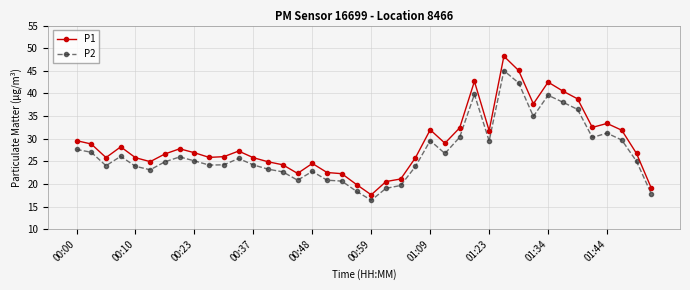

What is the difference between the second highest and minimum values in the P2 series?

25.9